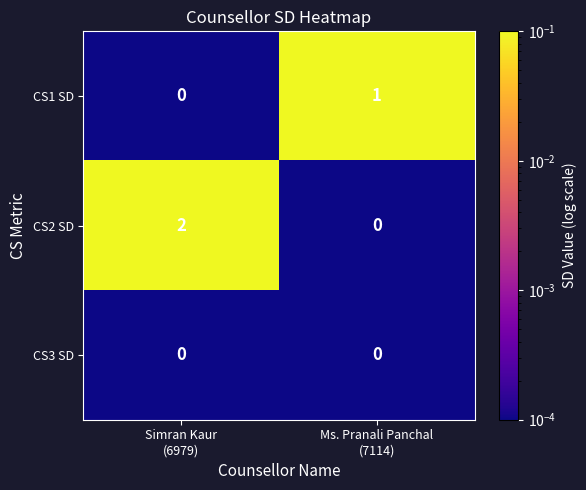

What is the total value across all series at Ms. Pranali Panchal
(7114)?

1